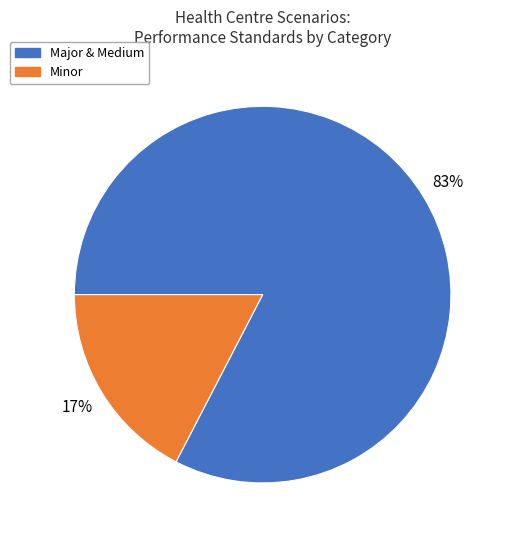

Does any single category account for the majority?

Yes